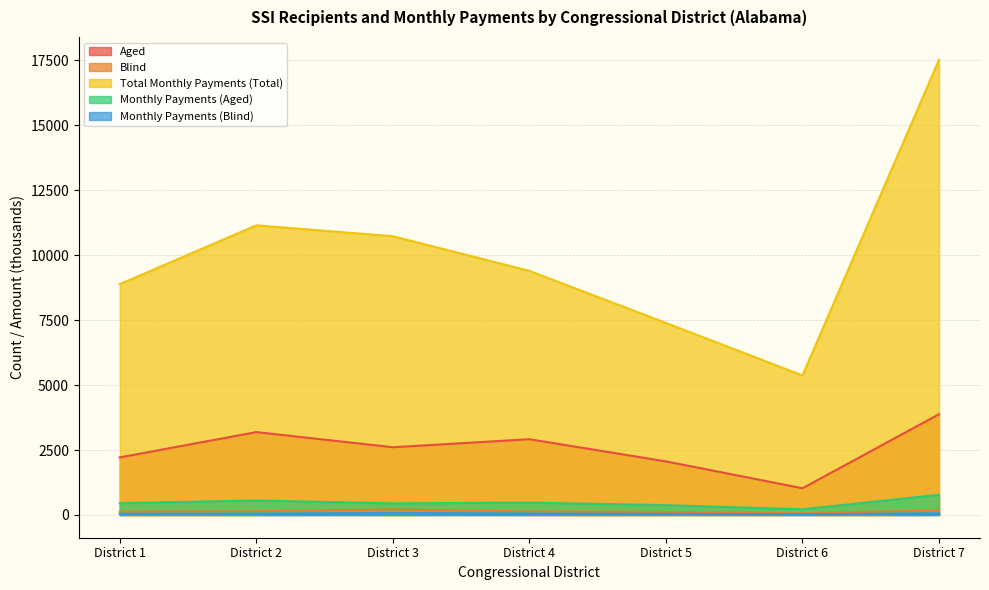

What is the difference between the Aged values at District 5 and District 7?

1815